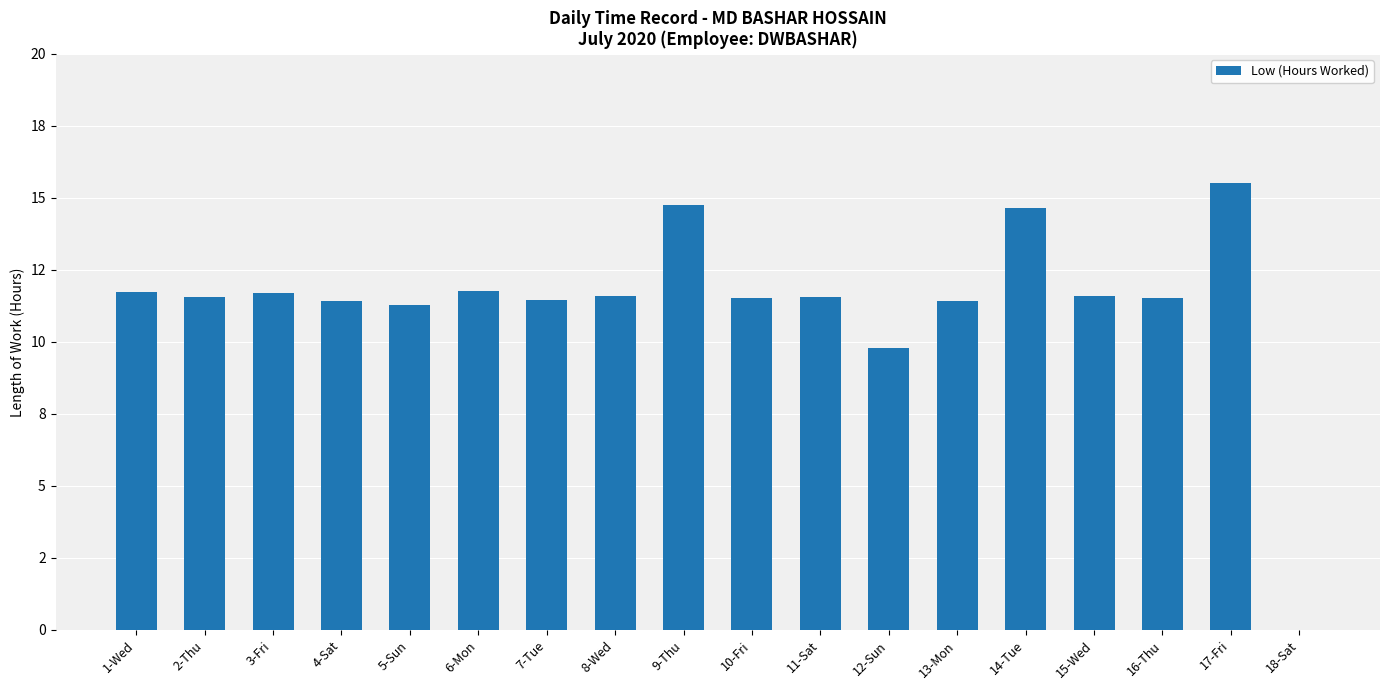

Is it true that the value at 11-Sat is 4.1?

False